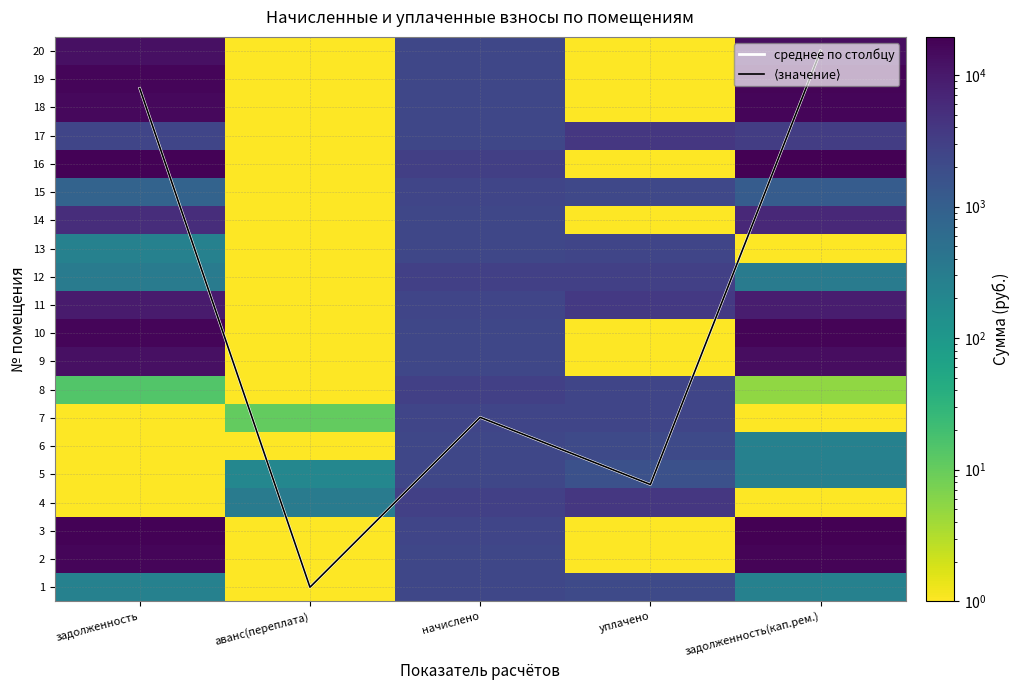

What is the average value of the 7 series?

1016.3